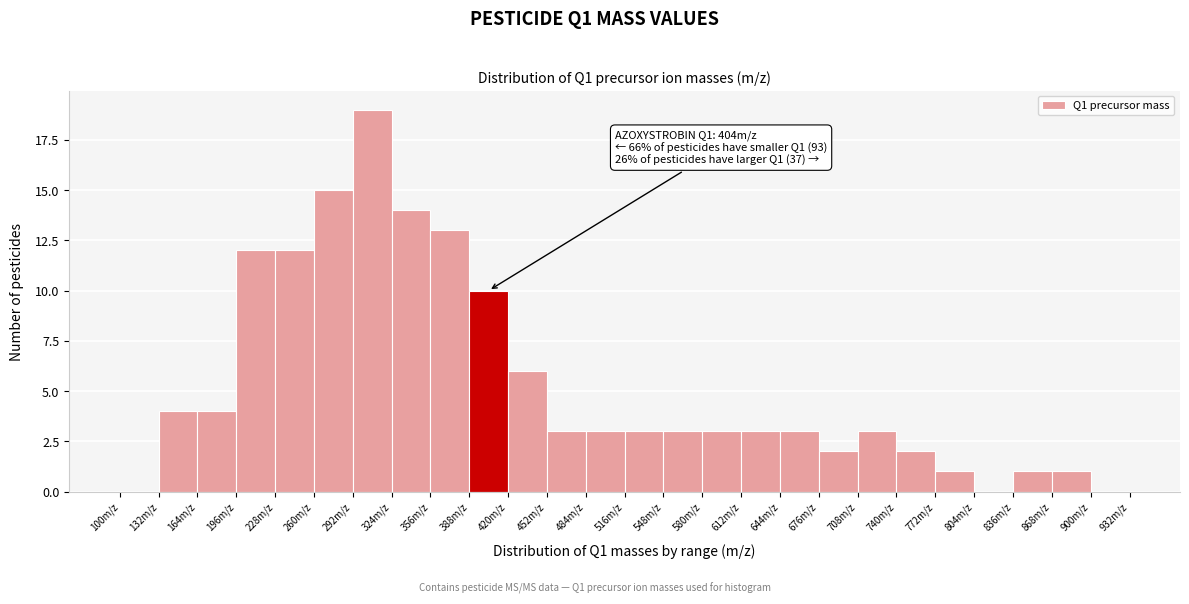

Which range on the x-axis has the tallest bar?

292 to 324